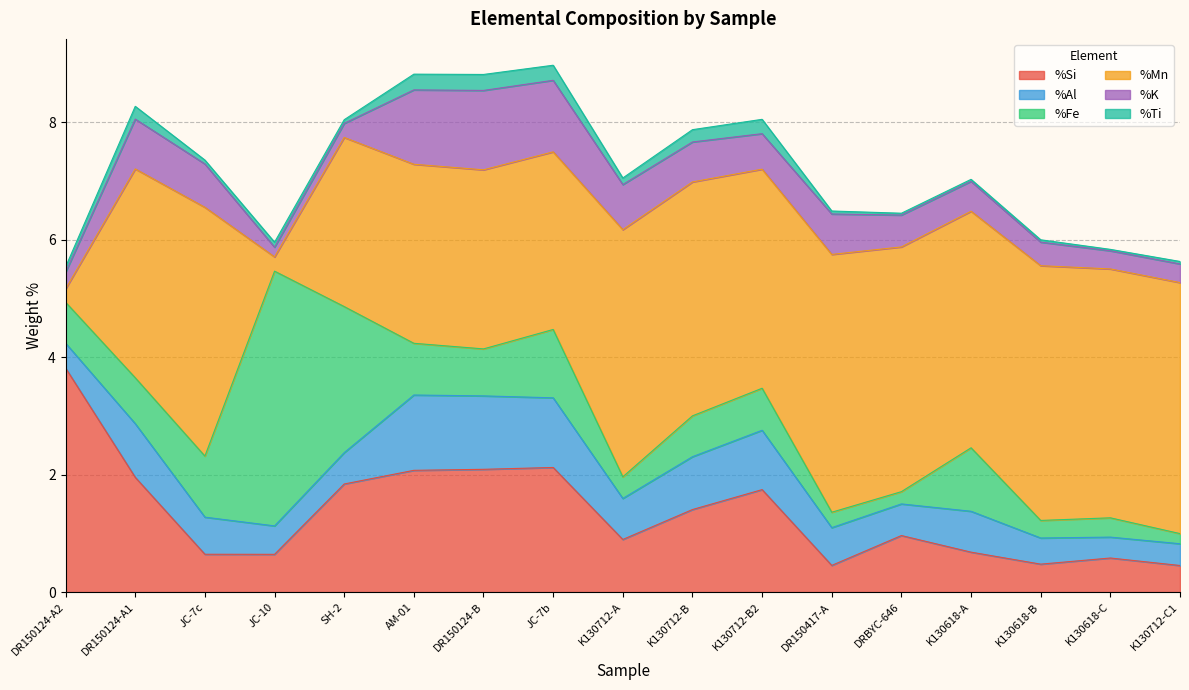

After their last crossing, which series has the higher values: %Si or %Fe?

%Si